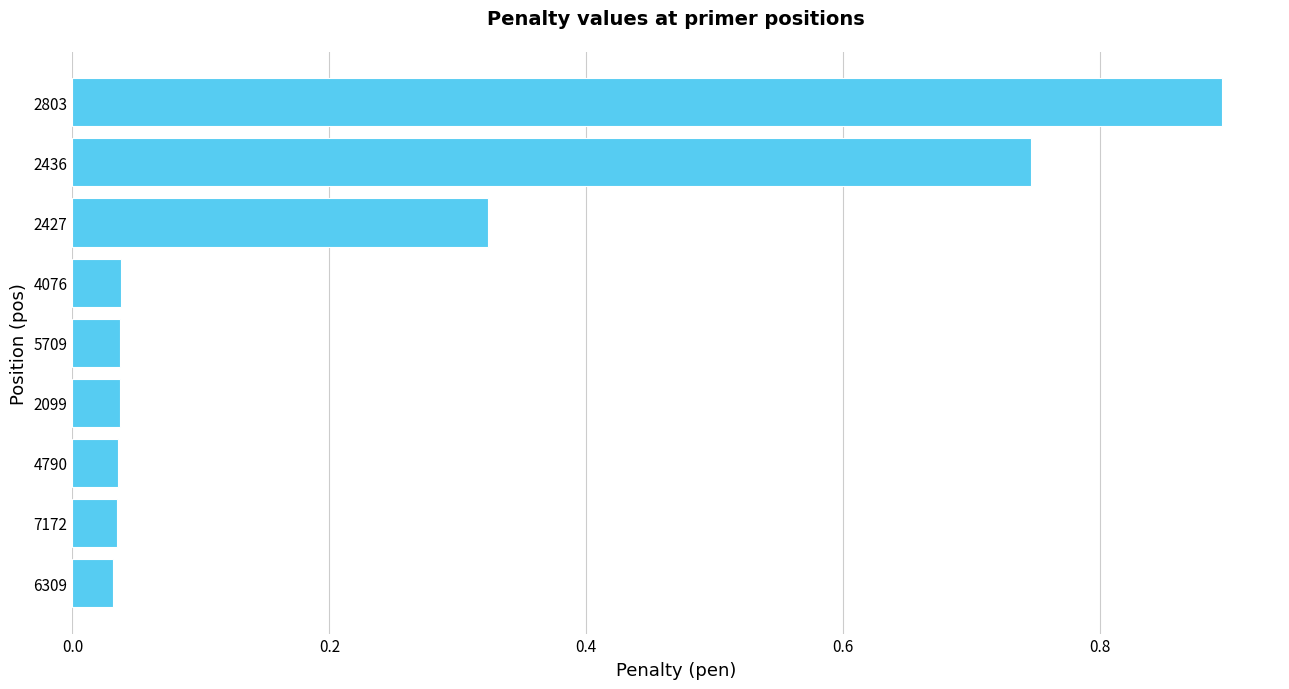

Which has a higher value, 2099 or 2436?

2436